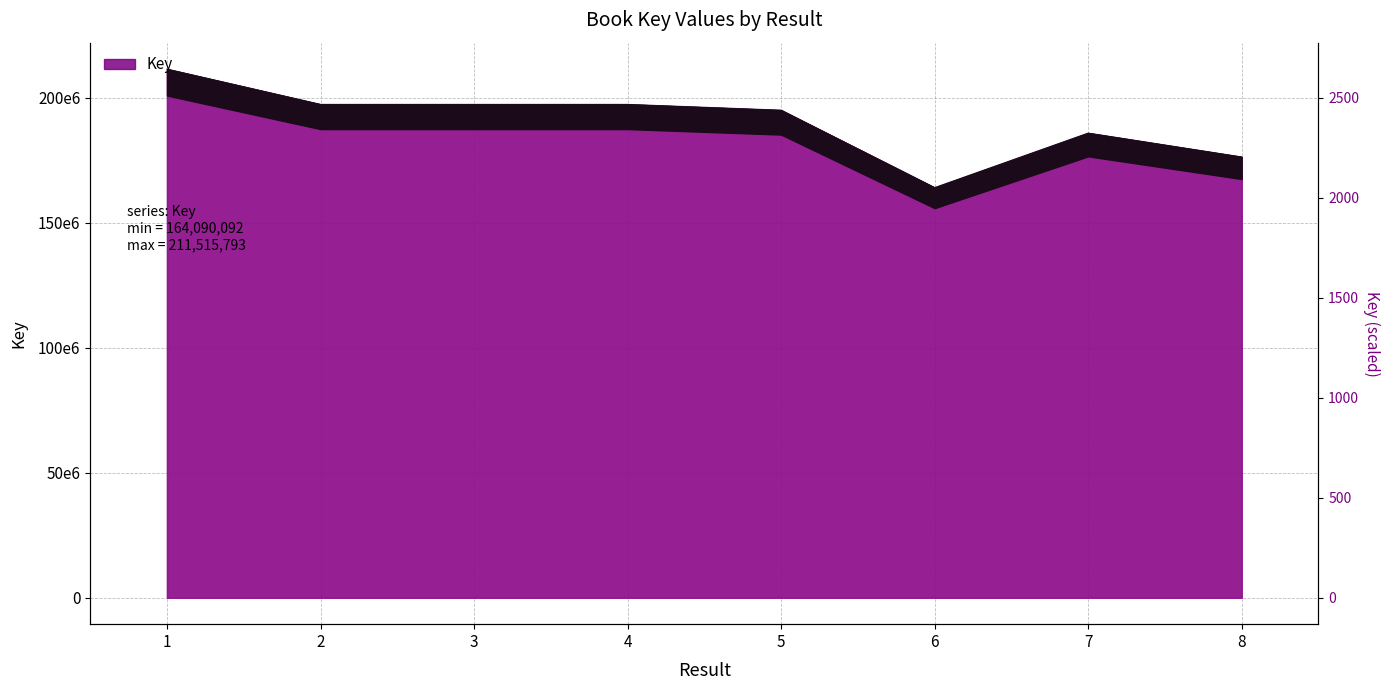

Reading left to right, what are all the values shown in this chart?

1=211515793	2=197387458	3=197387497	4=197387575	5=195072940	6=164090092	7=185911714	8=176357534